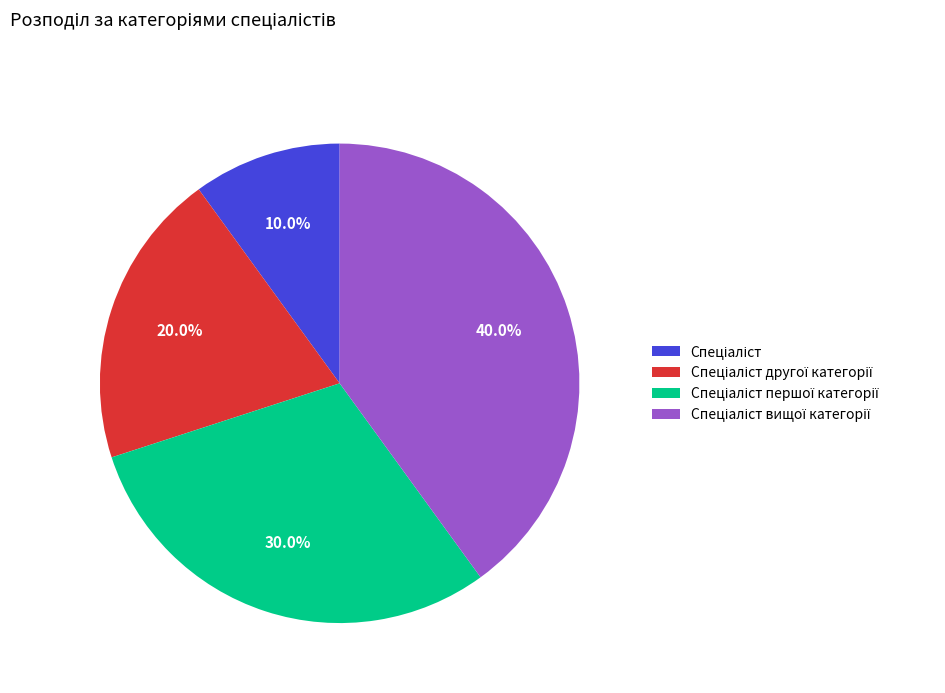

Is there any slice that represents more than half of the pie?

No